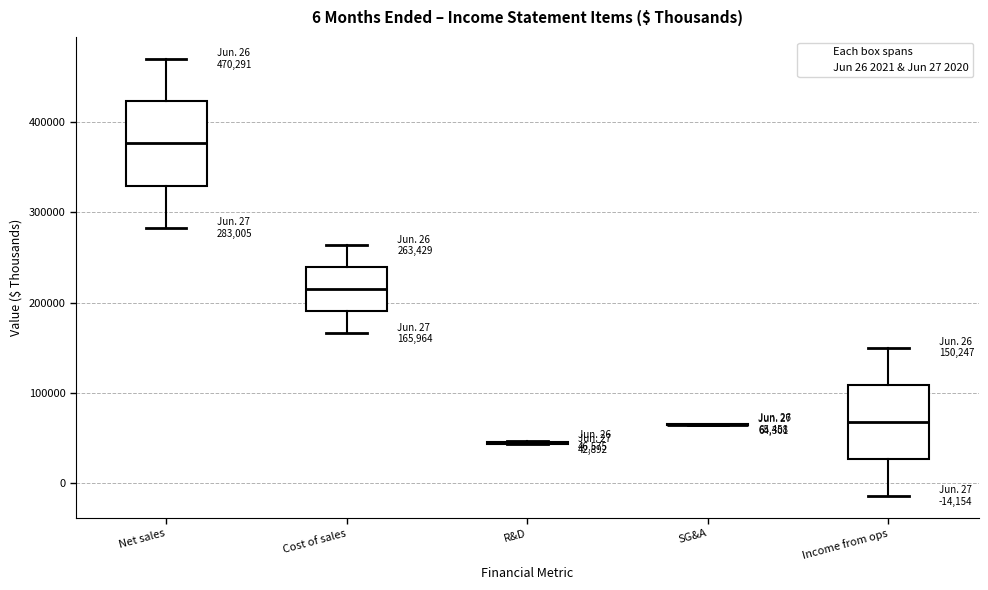

Comparing the boxes themselves (not the whiskers), which one is the tallest?

Net sales